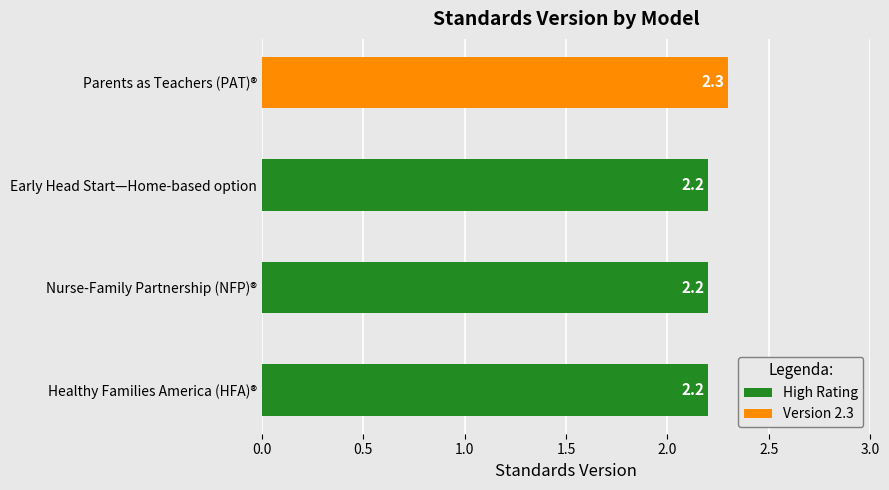

What is the sum of all values?

8.9